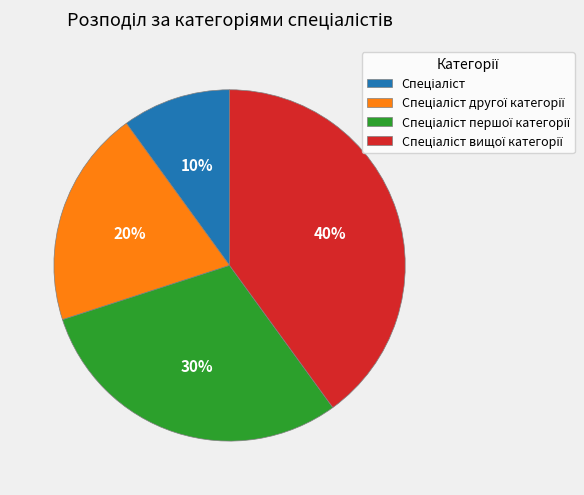

To the nearest percent, what is the difference between the largest and smallest slice percentages?

30%